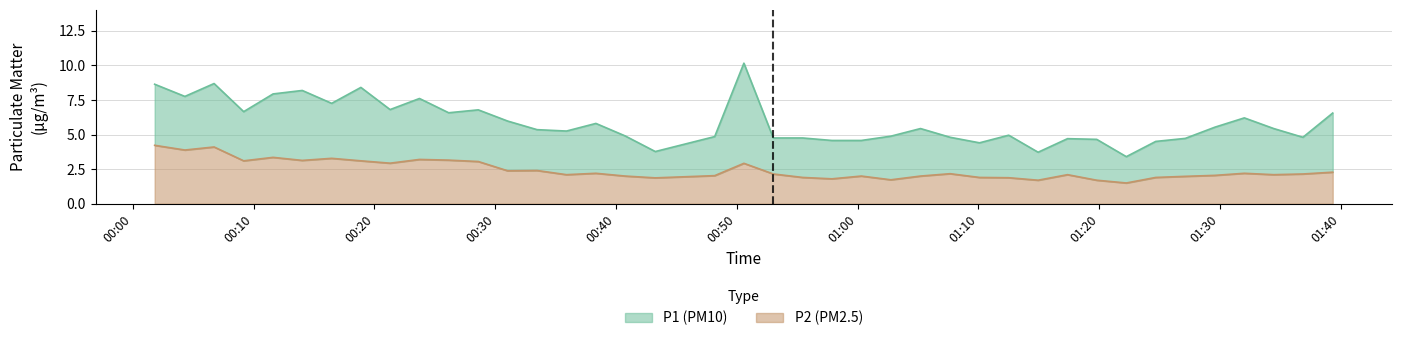

How many values in the P1 series are below 5?

18